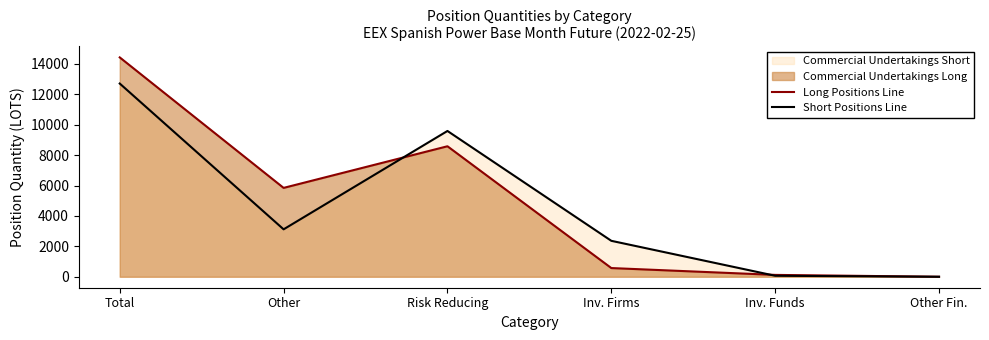

List the series in order of their overall mean, lowest first.

Short Positions Line, Long Positions Line